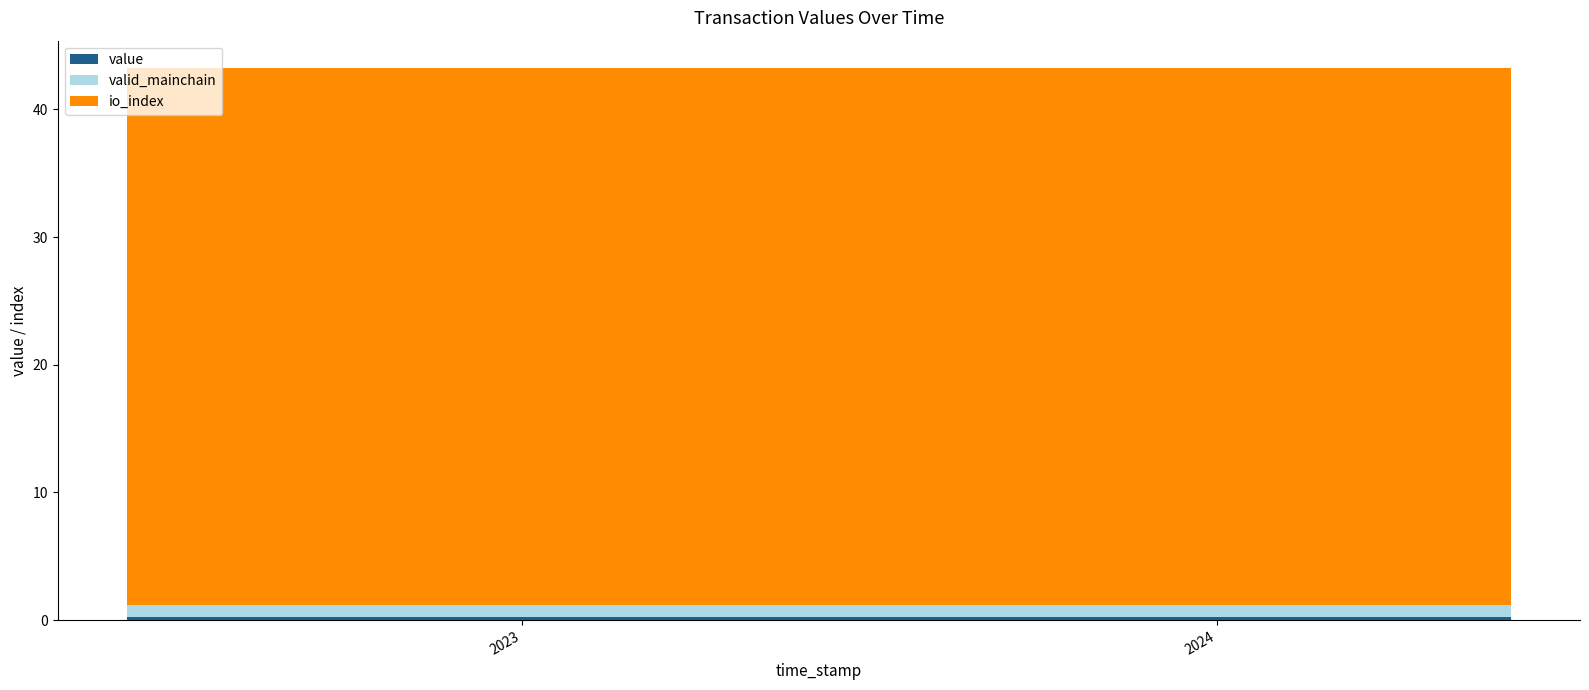

Reading right to left, extract all data points from this chart.

value: 0.2	0.2	0.2	0.2	0.2	0.2	0.2	0.2	0.2	0.2	0.2	0.2	0.2	0.2	0.2	0.2	0.2	0.2	0.2	0.2	0.2	0.2	0.2	0.2	0.2
valid_mainchain: 1.0	1.0	1.0	1.0	1.0	1.0	1.0	1.0	1.0	1.0	1.0	1.0	1.0	1.0	1.0	1.0	1.0	1.0	1.0	1.0	1.0	1.0	1.0	1.0	1.0
io_index: 42.0	42.0	42.0	42.0	42.0	42.0	42.0	42.0	42.0	42.0	42.0	42.0	42.0	42.0	42.0	42.0	42.0	42.0	42.0	42.0	42.0	42.0	42.0	42.0	42.0